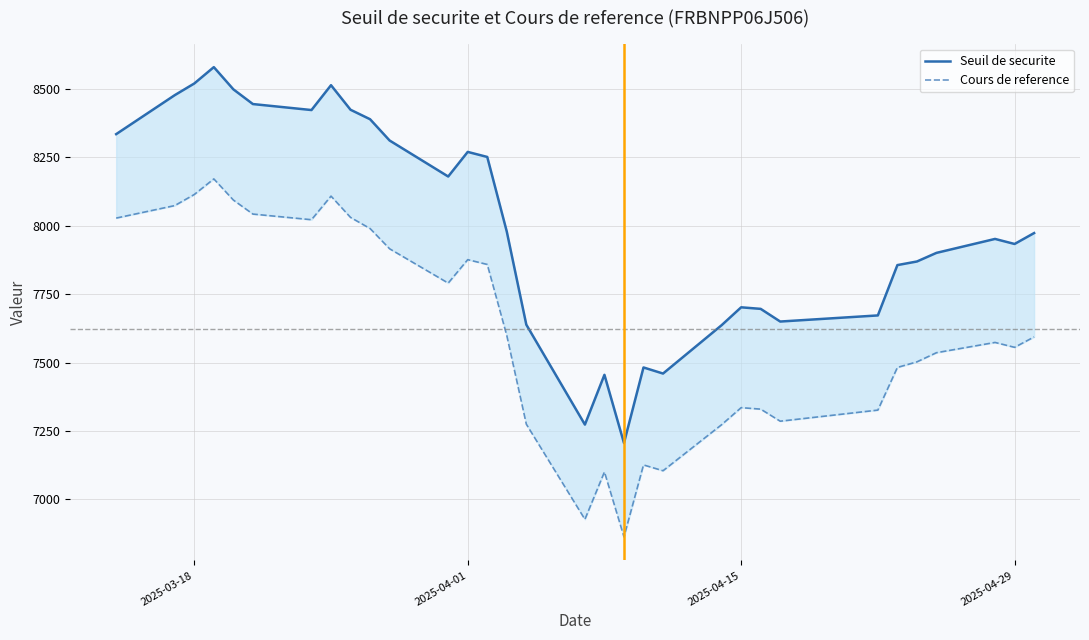

Rank the series by their average value, from lowest to highest.

Cours de reference, Seuil de securite